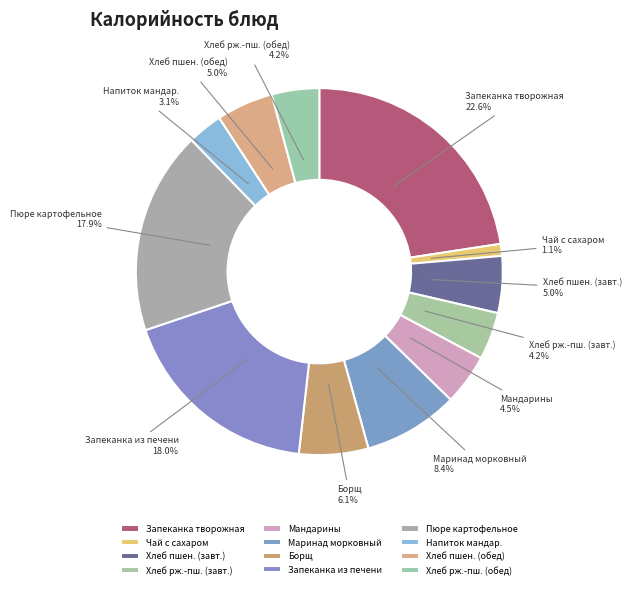

Do Мандарины and Хлеб рж.-пш. (обед) together represent more than half of the pie?

No